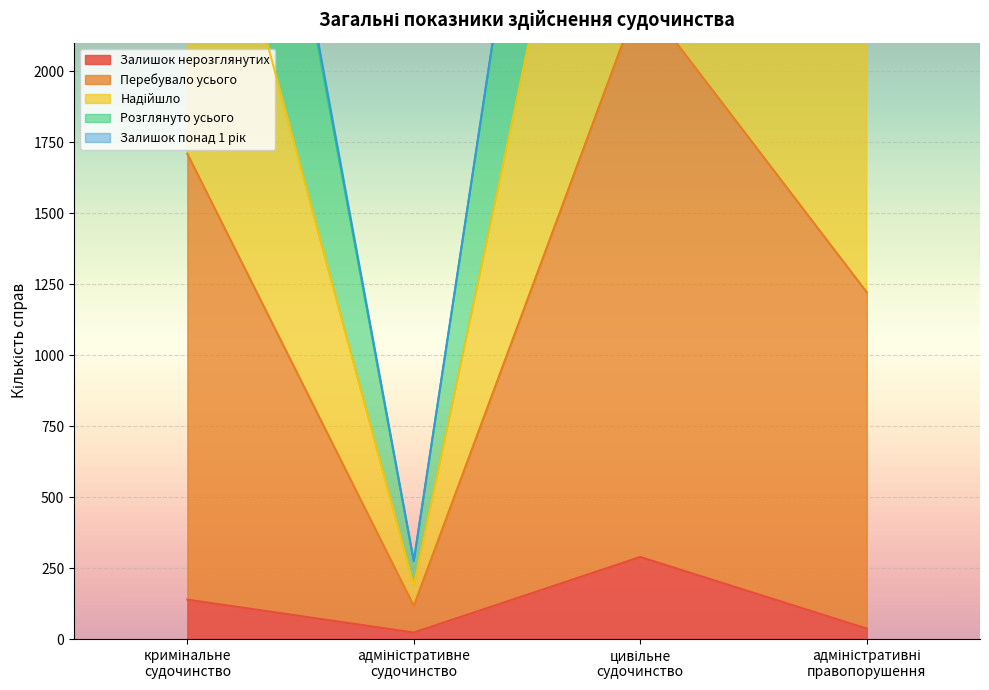

True or false: Перебувало усього and Надійшло intersect in this chart.

False